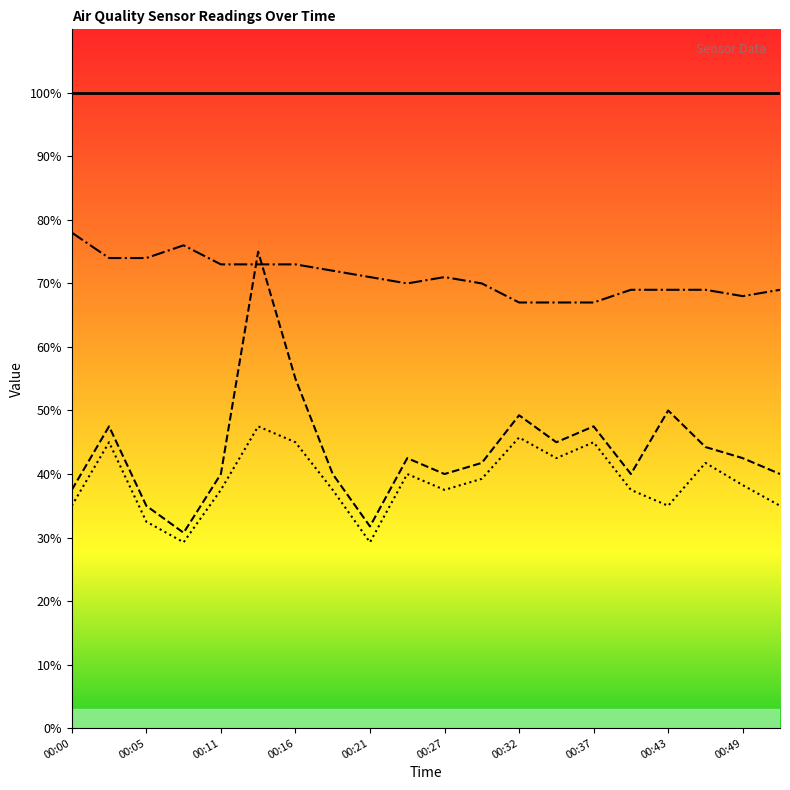

What is the greatest value displayed?

99.9